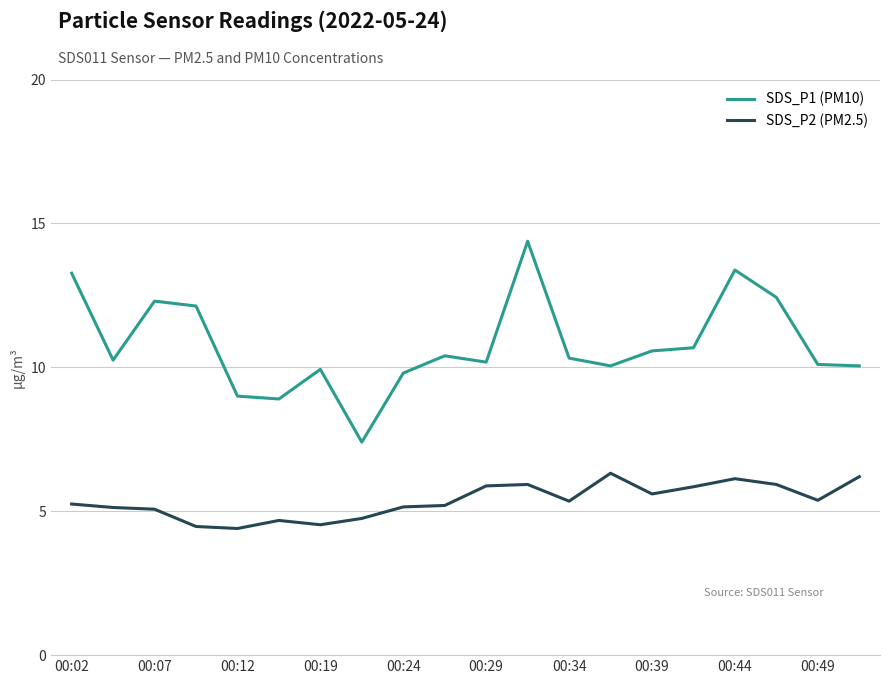

Rank the series by their average value, from highest to lowest.

SDS_P1 (PM10), SDS_P2 (PM2.5)